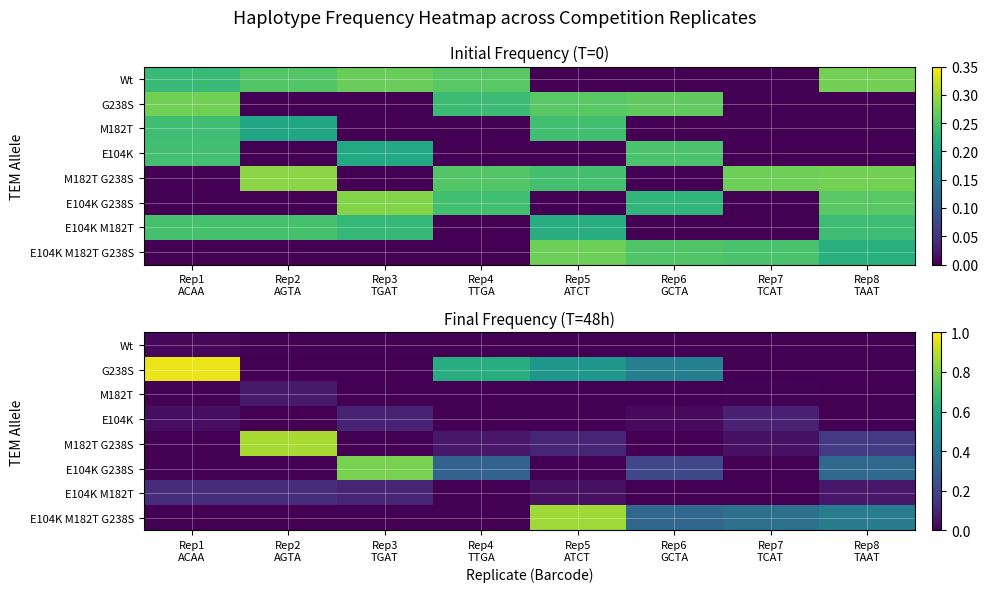

How many data points does each series have?

8